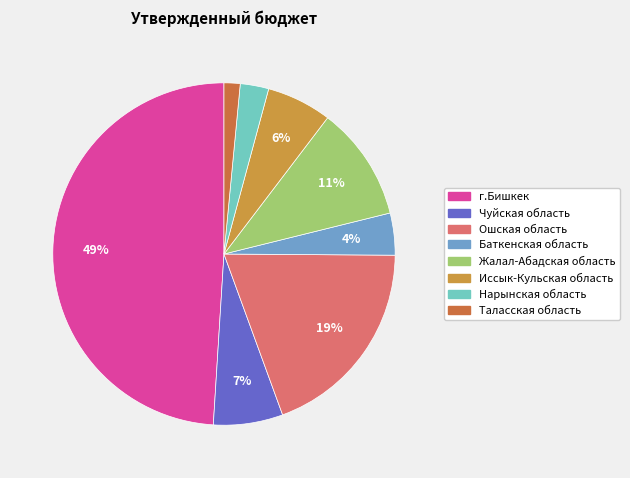

Which slice is the largest?

г.Бишкек